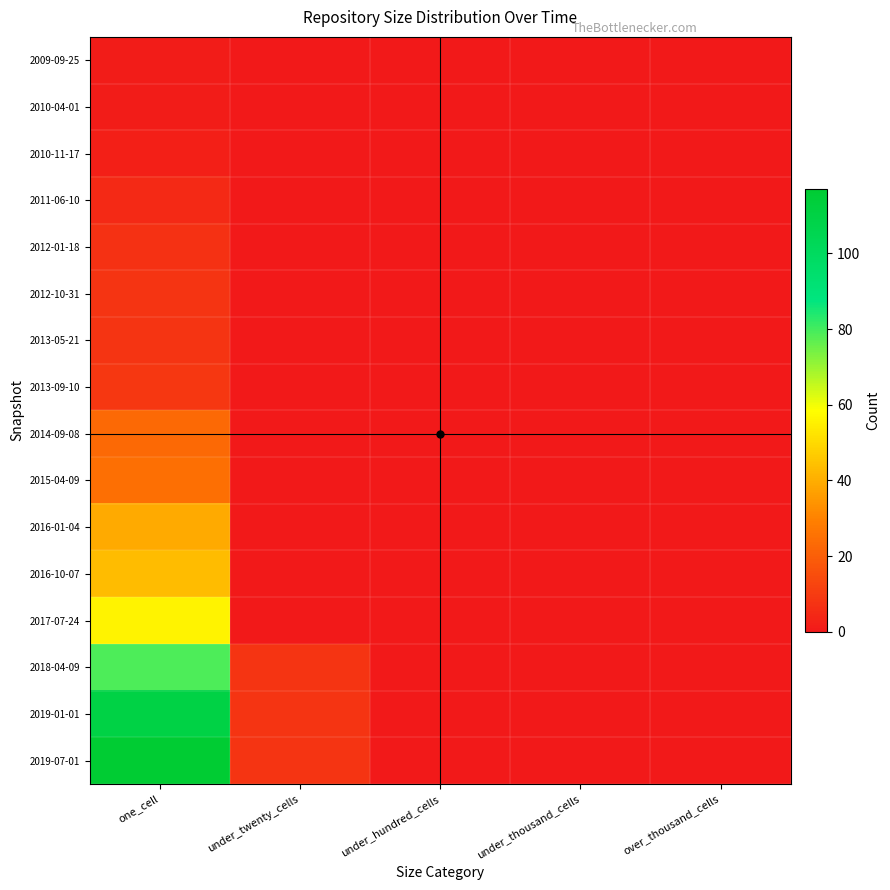

At one_cell, list the series in order from smallest to largest.

2009-09-25, 2010-04-01, 2010-11-17, 2011-06-10, 2012-01-18, 2012-10-31, 2013-05-21, 2013-09-10, 2014-09-08, 2015-04-09, 2016-01-04, 2016-10-07, 2017-07-24, 2018-04-09, 2019-01-01, 2019-07-01